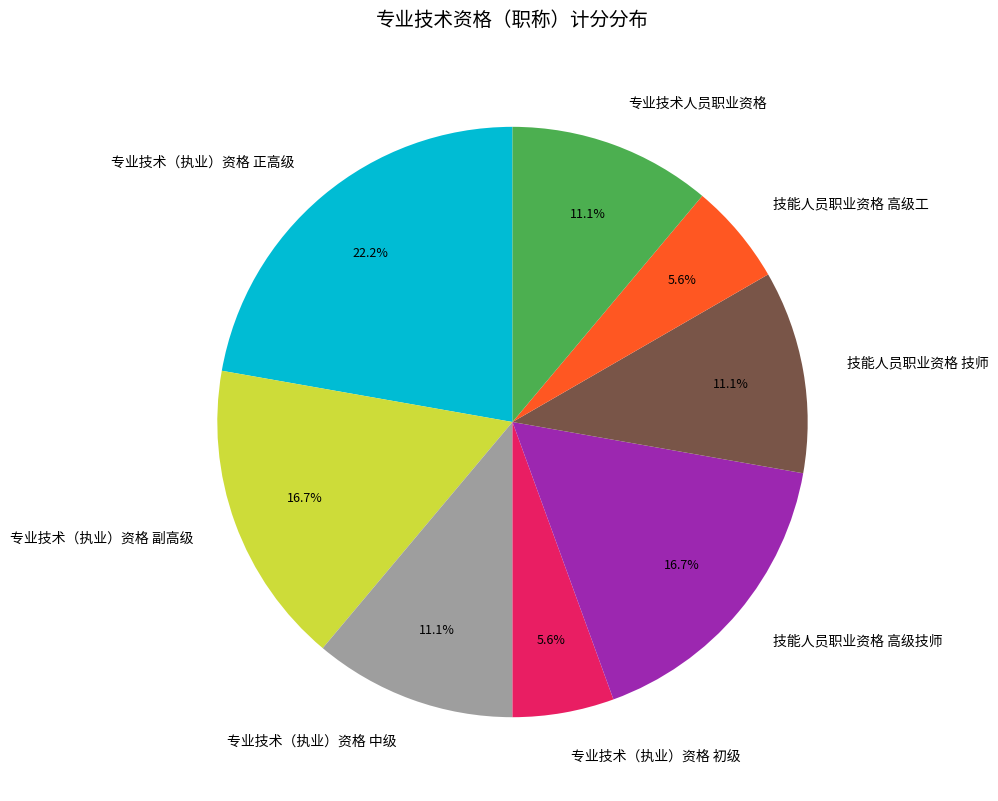

True or false: 专业技术（执业）资格 正高级 accounts for 8% of the total.

False